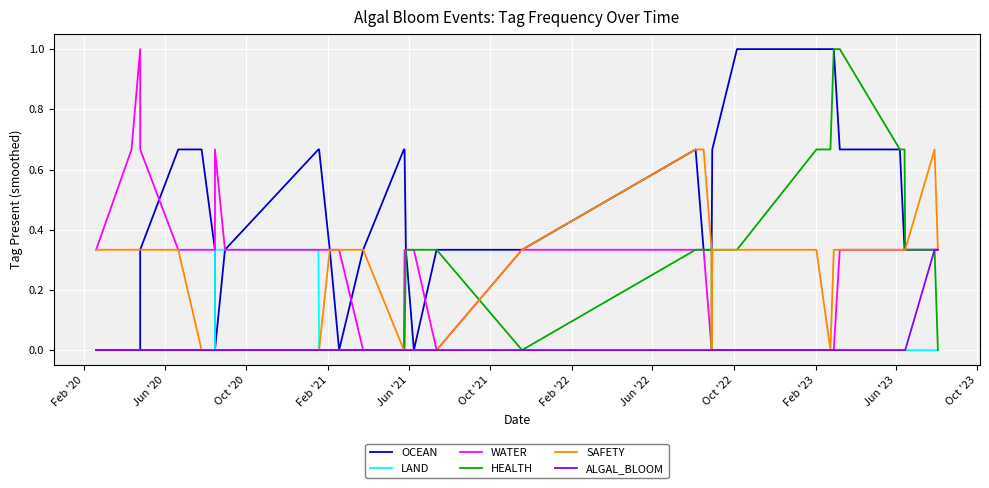

How many lines are shown in the chart?

6